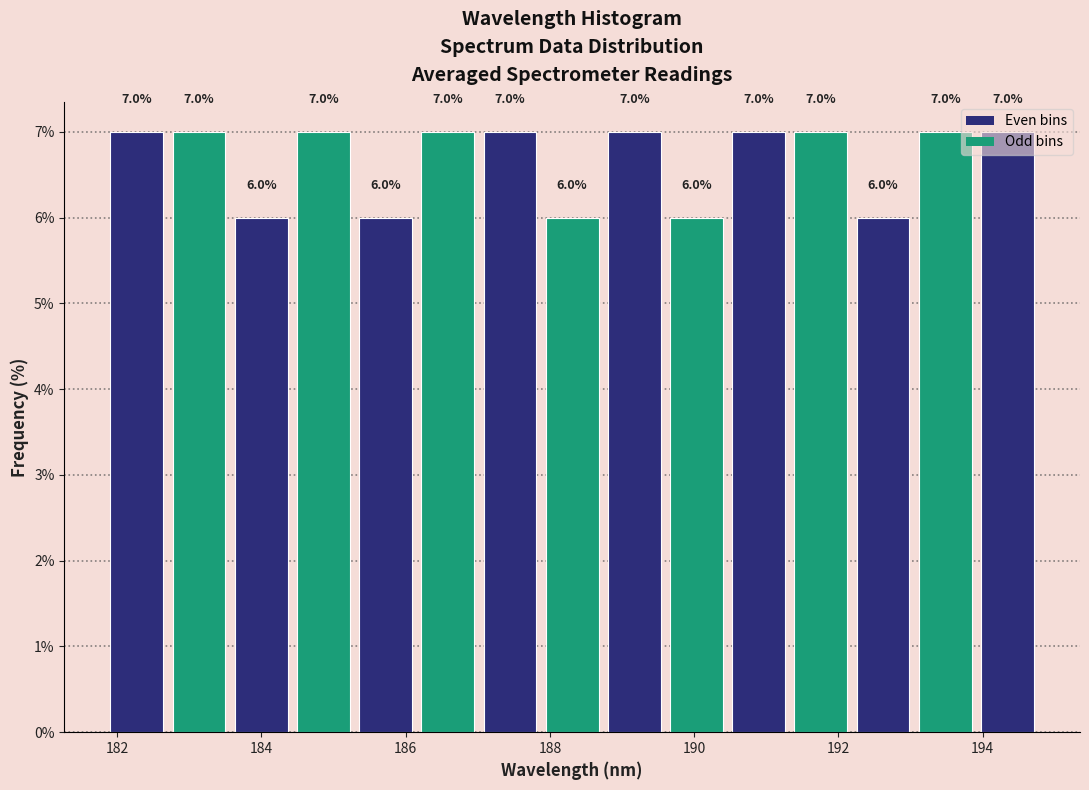

Reading left to right, transcribe this chart: for each bar, give the range it covers on the x-axis and its height. The bar edges are not printed on the chart, so give them approximately, as read against the axis.

181.8 to 182.8: 7.0
182.8 to 183.6: 7.0
183.6 to 184.4: 6.0
184.4 to 185.2: 7.0
185.2 to 186.2: 6.0
186.2 to 187.0: 7.0
187.0 to 187.8: 7.0
187.8 to 188.8: 6.0
188.8 to 189.6: 7.0
189.6 to 190.4: 6.0
190.4 to 191.4: 7.0
191.4 to 192.2: 7.0
192.2 to 193.0: 6.0
193.0 to 194.0: 7.0
194.0 to 194.8: 7.0